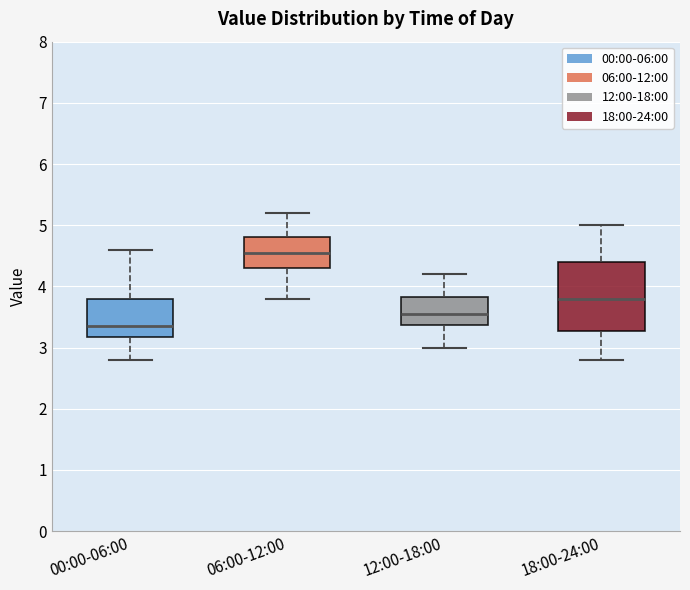

Where does the median line of the box for 18:00-24:00 sit on the y-axis? The values are not printed on the chart, so give them approximately, as read against the axis.

3.8